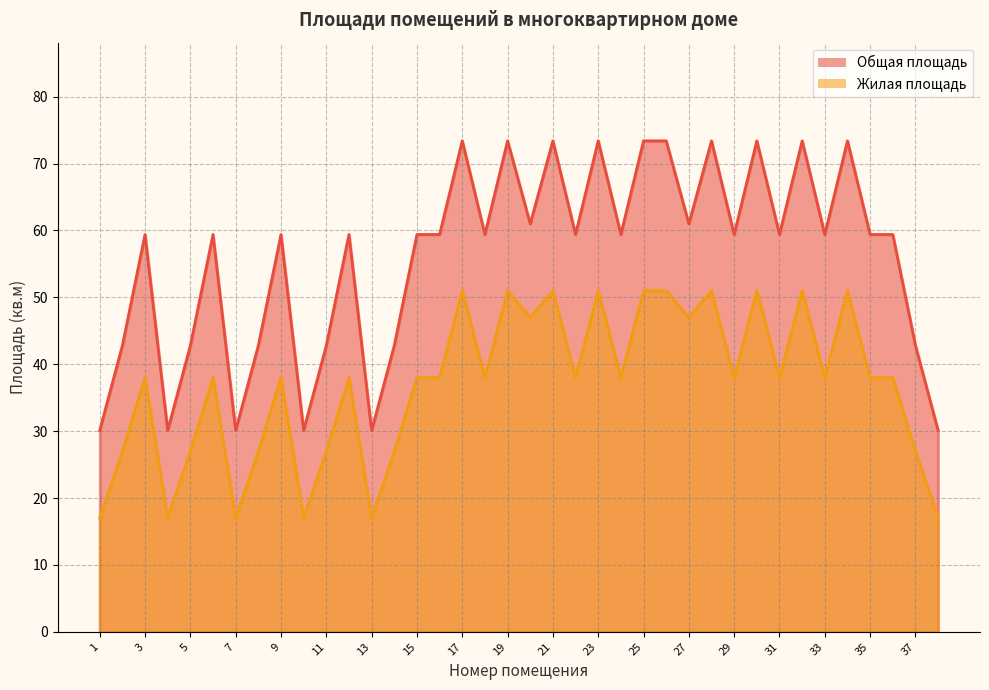

At which category does Жилая площадь reach its first local peak?

3